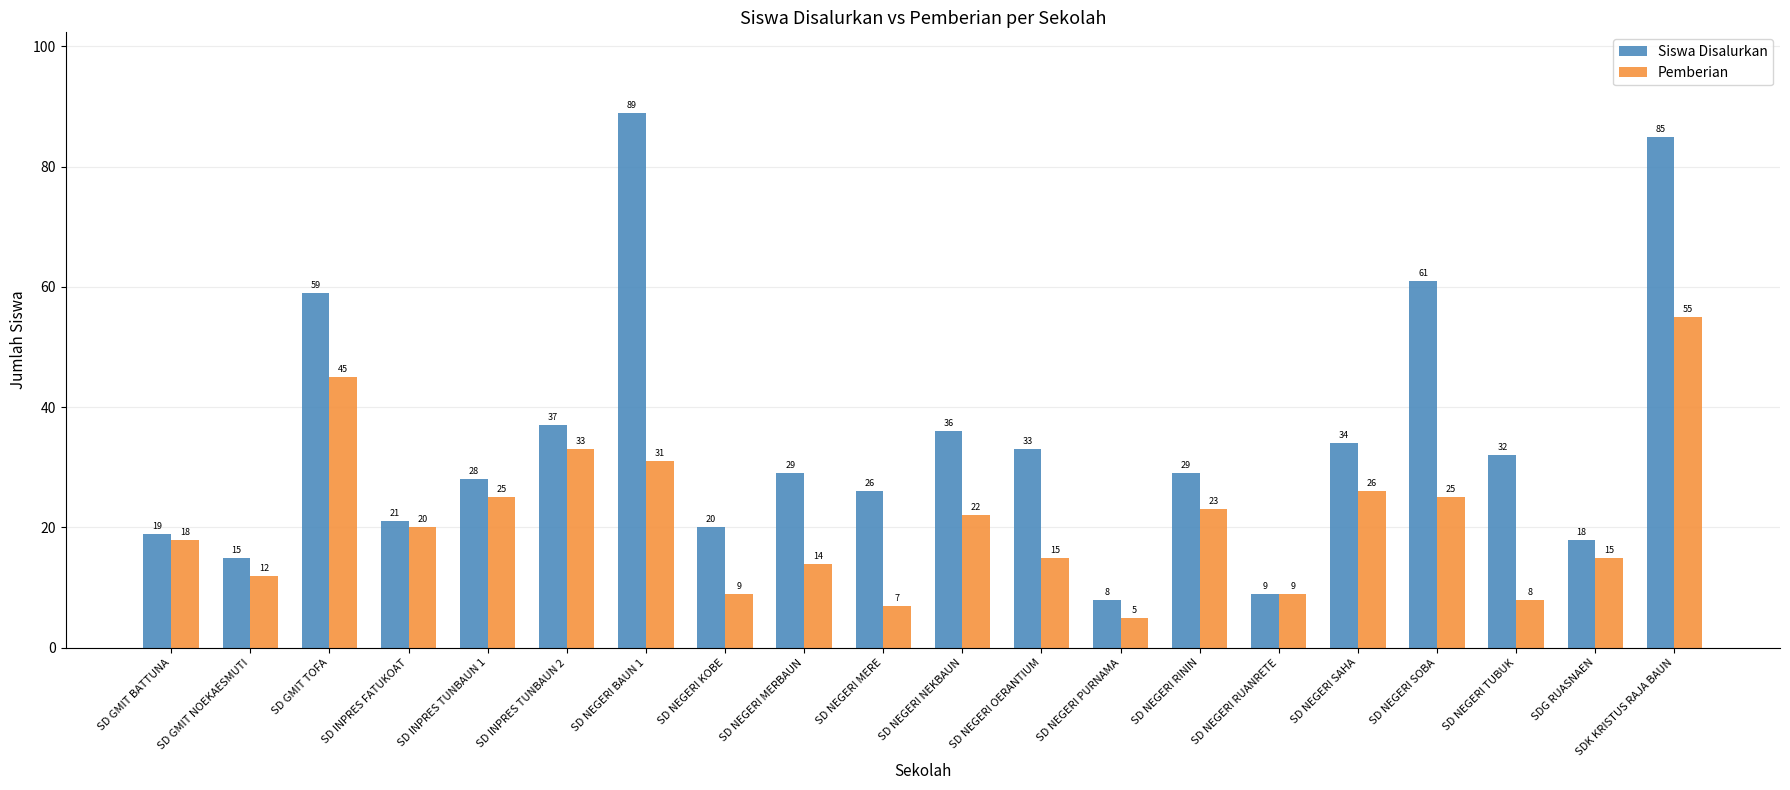

What is the minimum value shown in the chart?

5